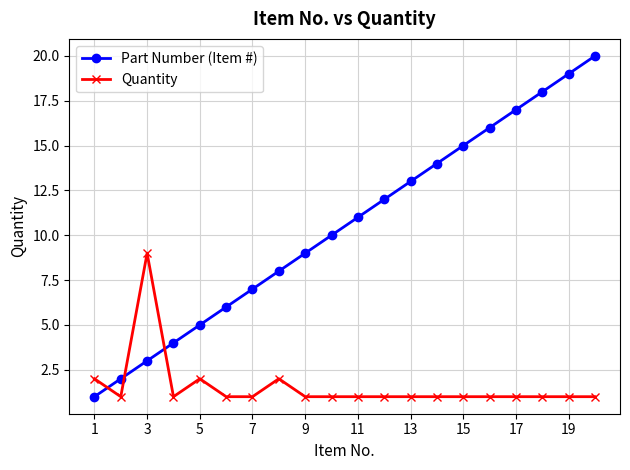

Does the chart display data point markers on the line(s)?

Yes